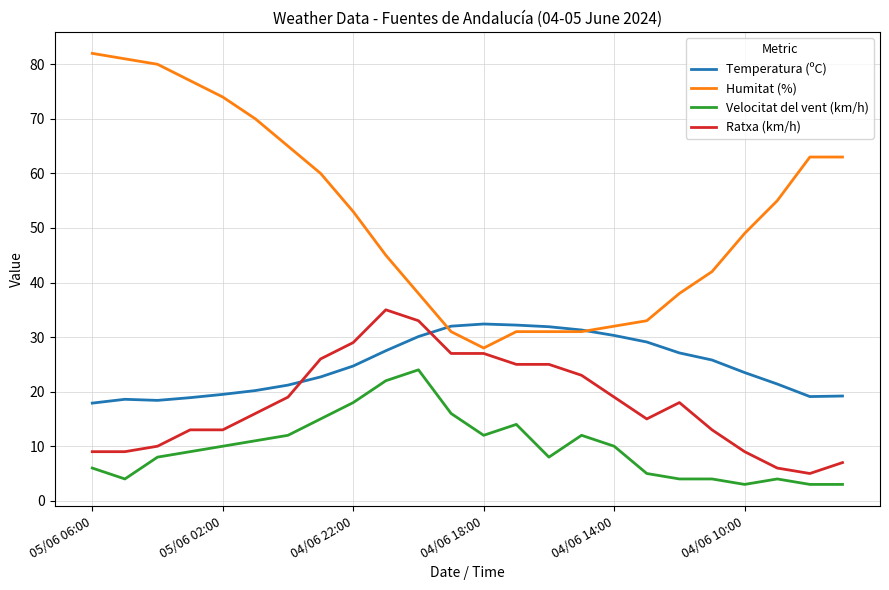

Which series has the largest range (max minus min)?

Humitat (%)